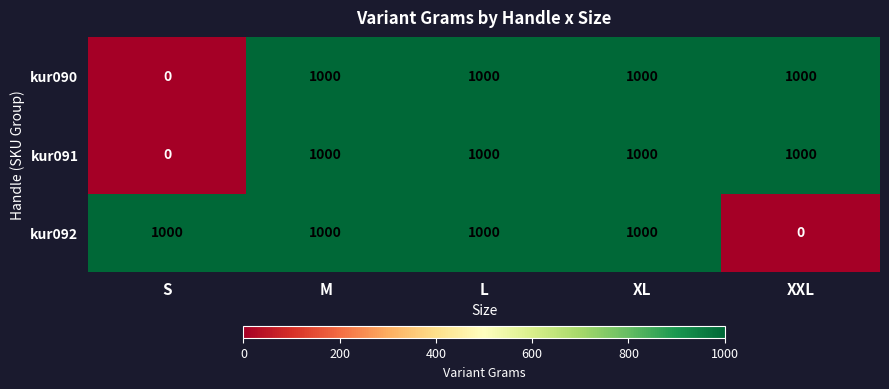

Read the kur092 value at L.

1000